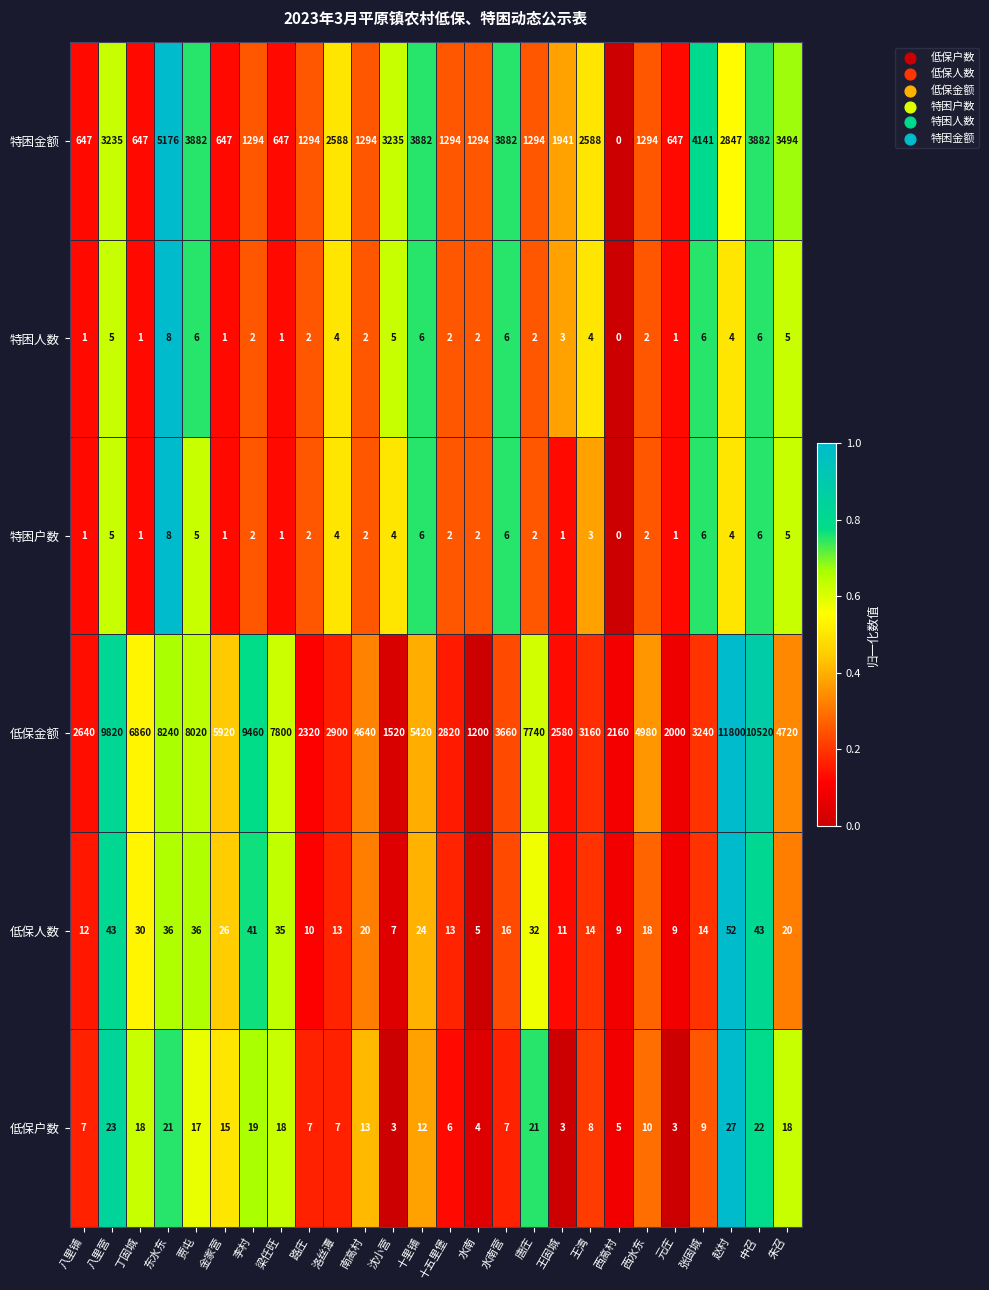

At which label is 低保金额 closest to 6500?

丁固城